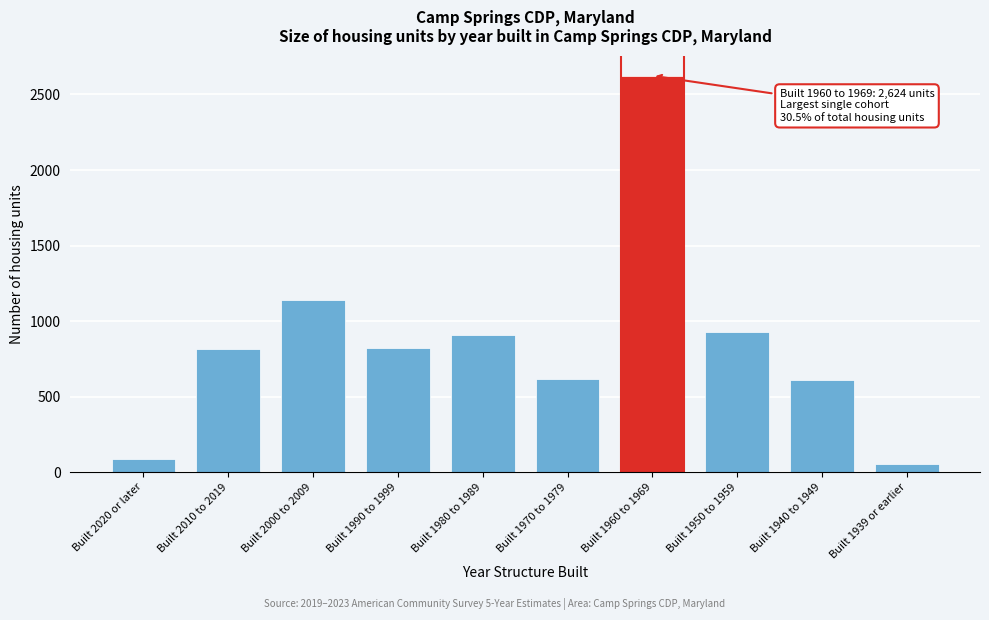

What is the maximum value shown in the chart?

2624